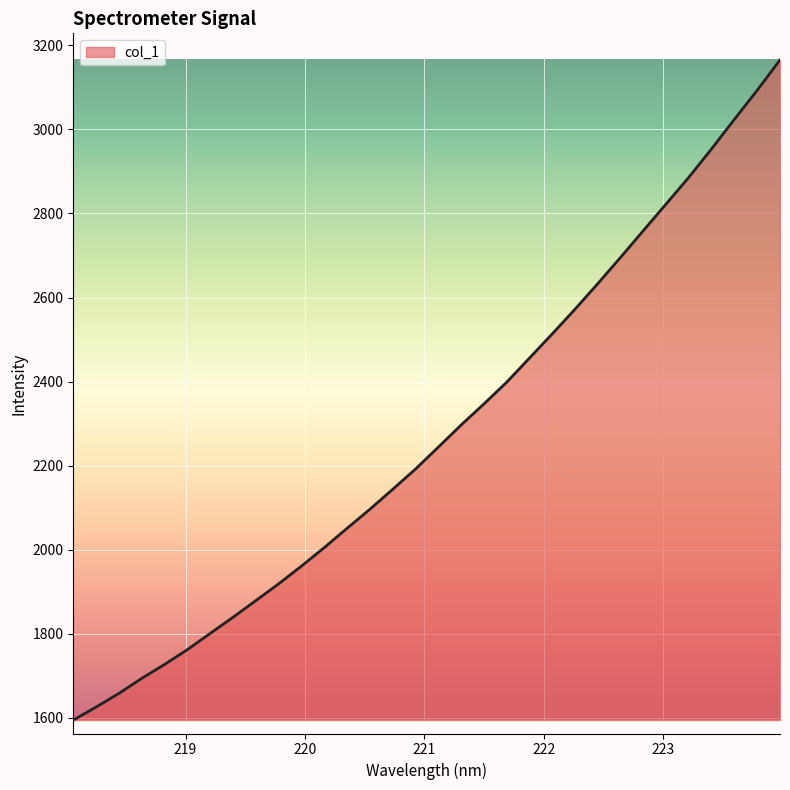

Reading left to right, transcribe all the data shown in this chart.

1594.7	1625.7	1658.2	1694.0	1727.2	1762.4	1801.0	1839.4	1879.0	1918.8	1961.1	2005.1	2051.0	2096.3	2143.7	2191.9	2243.9	2296.6	2346.7	2398.4	2455.9	2513.5	2572.2	2633.0	2695.5	2759.1	2822.6	2886.2	2953.9	3024.1	3093.0	3165.1